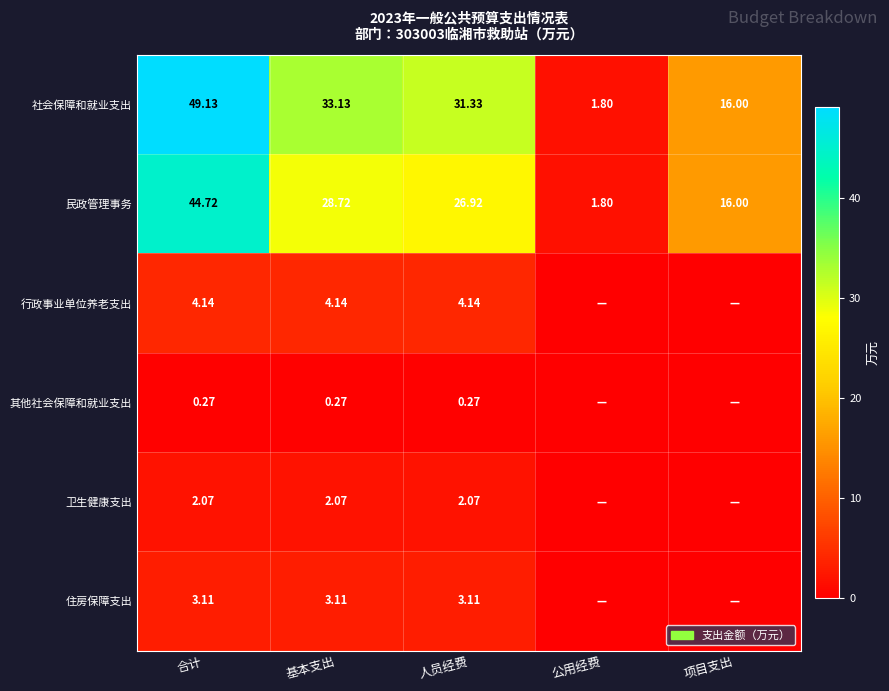

How many data points does each series have?

5